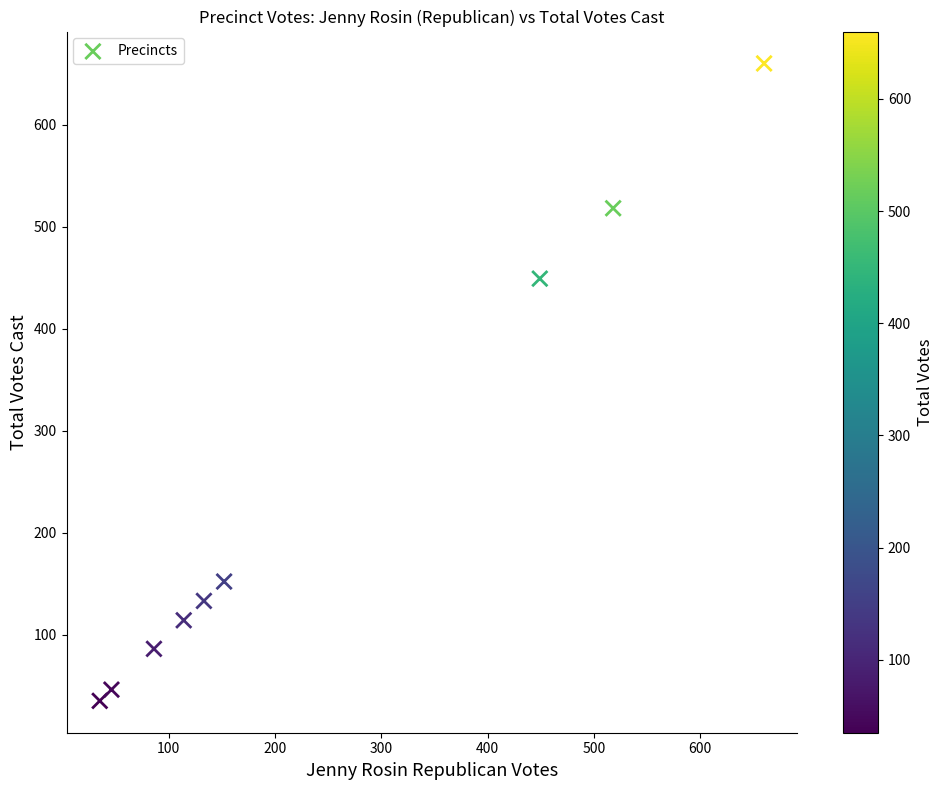

What Y value in the scatter plot is closest to 347?

449